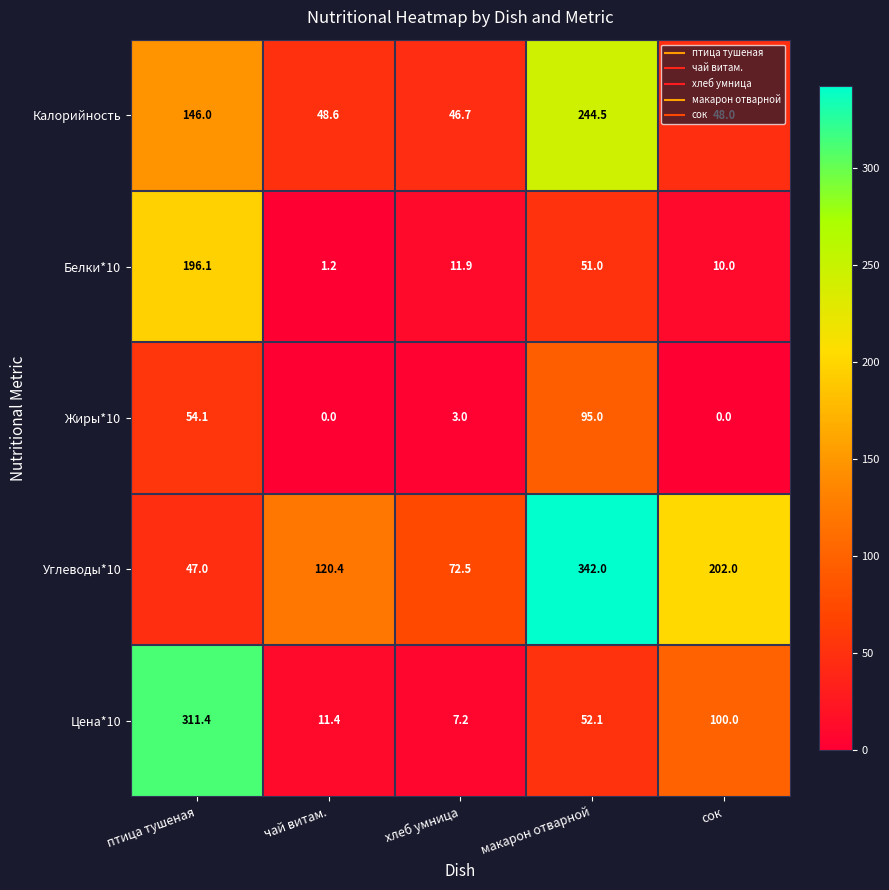

At how many categories does at least one series exceed 20?

5